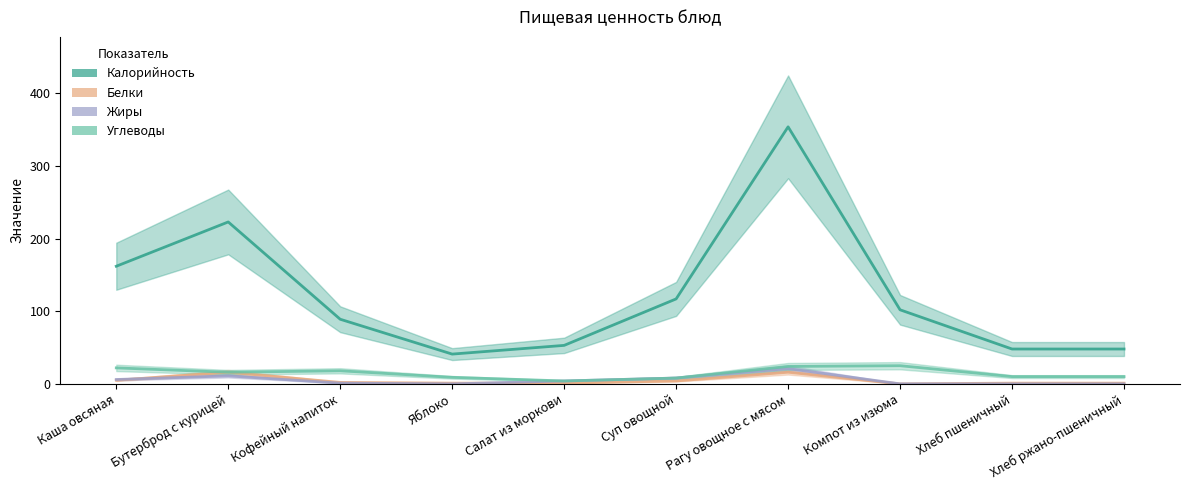

At which category does the chart reach its peak across all series?

Рагу овощное с мясом